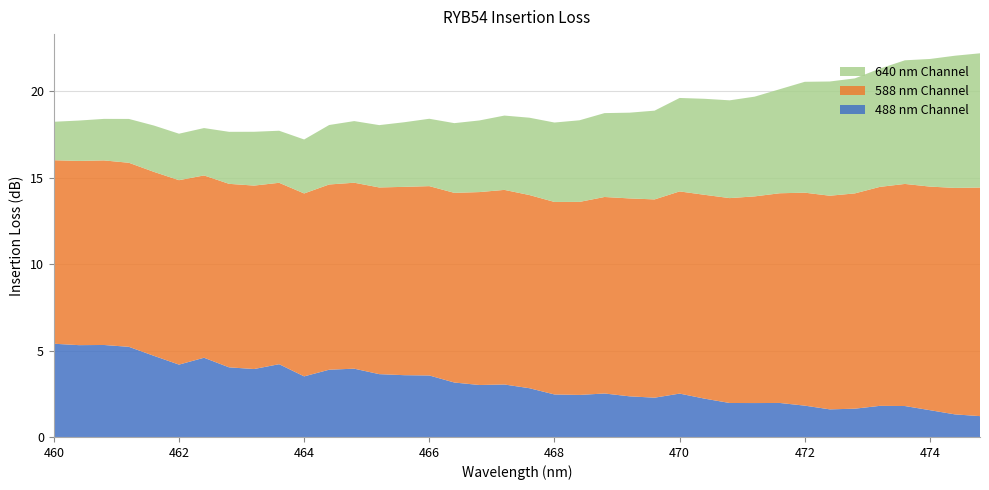

Reading left to right, extract all data points from this chart.

488 nm Channel: 460.0=5.4	460.4=5.3	460.8=5.3	461.2=5.2	461.6=4.7	462.0=4.2	462.4=4.6	462.8=4.0	463.2=3.9	463.6=4.2	464.0=3.5	464.4=3.9	464.8=4.0	465.2=3.6	465.6=3.6	466.0=3.6	466.4=3.2	466.8=3.0	467.2=3.0	467.6=2.8	468.0=2.5	468.4=2.4	468.8=2.5	469.2=2.4	469.6=2.3	470.0=2.5	470.4=2.2	470.8=2.0	471.2=2.0	471.6=2.0	472.0=1.8	472.4=1.6	472.8=1.6	473.2=1.8	473.6=1.8	474.0=1.6	474.4=1.3	474.8=1.2
588 nm Channel: 460.0=10.6	460.4=10.7	460.8=10.7	461.2=10.7	461.6=10.6	462.0=10.7	462.4=10.5	462.8=10.6	463.2=10.6	463.6=10.5	464.0=10.6	464.4=10.7	464.8=10.8	465.2=10.8	465.6=10.9	466.0=11.0	466.4=11.0	466.8=11.2	467.2=11.3	467.6=11.2	468.0=11.1	468.4=11.2	468.8=11.4	469.2=11.5	469.6=11.5	470.0=11.7	470.4=11.8	470.8=11.9	471.2=12.0	471.6=12.1	472.0=12.3	472.4=12.4	472.8=12.5	473.2=12.7	473.6=12.9	474.0=12.9	474.4=13.1	474.8=13.2
640 nm Channel: 460.0=2.2	460.4=2.3	460.8=2.4	461.2=2.5	461.6=2.7	462.0=2.7	462.4=2.7	462.8=3.0	463.2=3.1	463.6=3.0	464.0=3.1	464.4=3.4	464.8=3.6	465.2=3.6	465.6=3.7	466.0=3.9	466.4=4.0	466.8=4.1	467.2=4.3	467.6=4.5	468.0=4.6	468.4=4.7	468.8=4.9	469.2=5.0	469.6=5.1	470.0=5.4	470.4=5.6	470.8=5.7	471.2=5.8	471.6=6.0	472.0=6.4	472.4=6.6	472.8=6.7	473.2=6.8	473.6=7.2	474.0=7.4	474.4=7.6	474.8=7.8